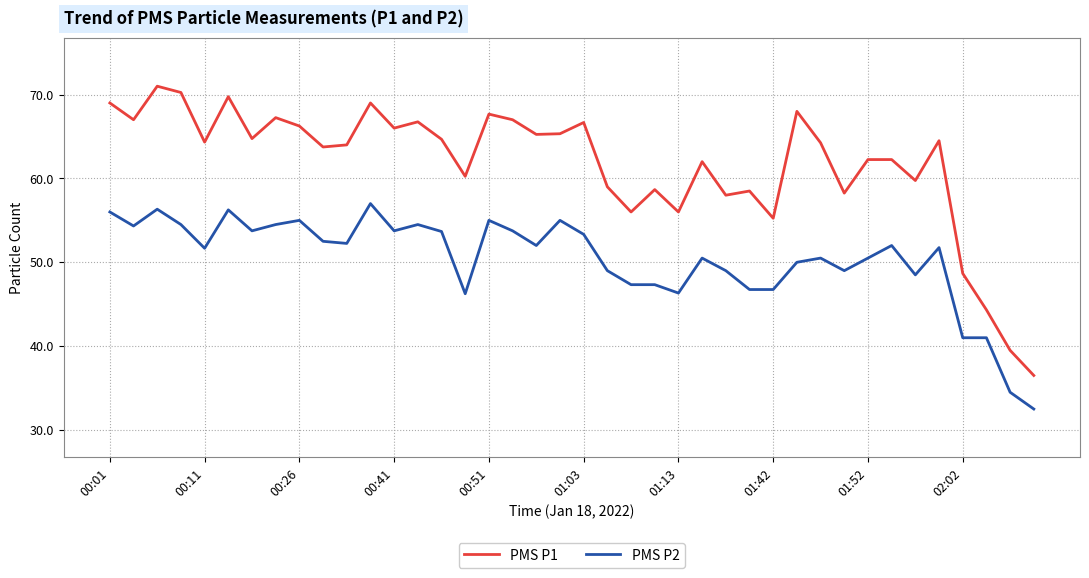

True or false: PMS P1 and PMS P2 cross at least once.

False